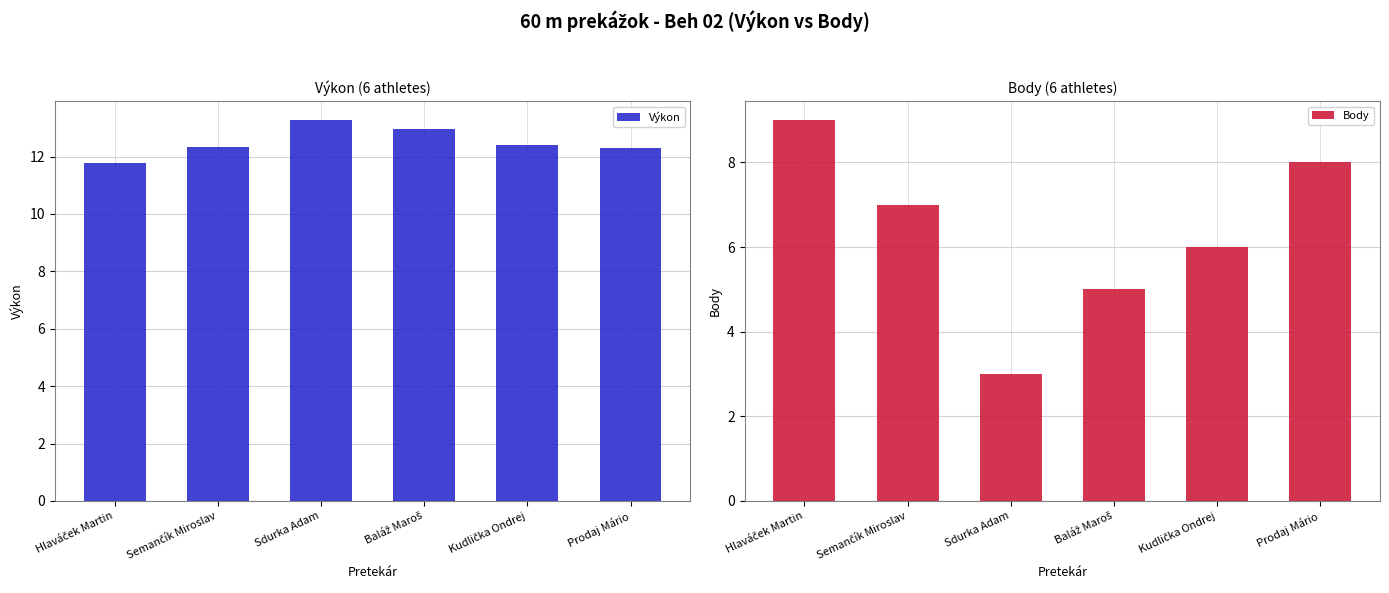

Rank the series by their maximum value, from highest to lowest.

Výkon, Body